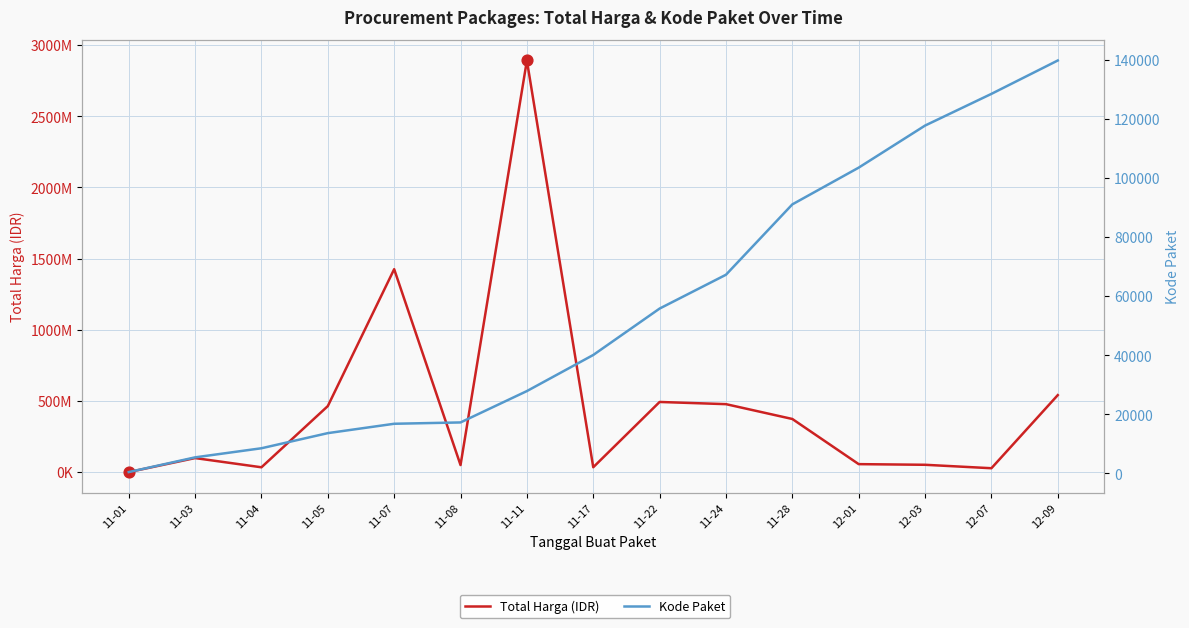

Which series contains the highest Y value?

Total Harga (IDR)